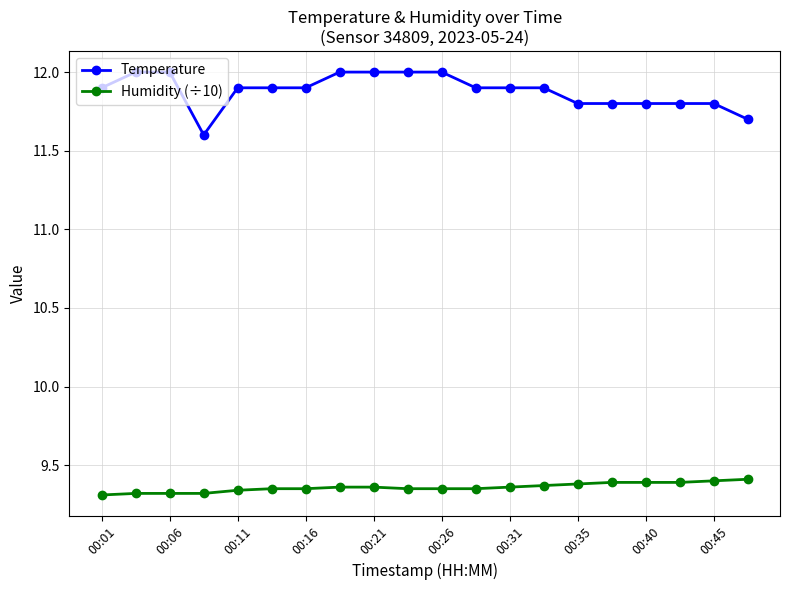

Count the Humidity (÷10) values in the range 9 to 10.

20